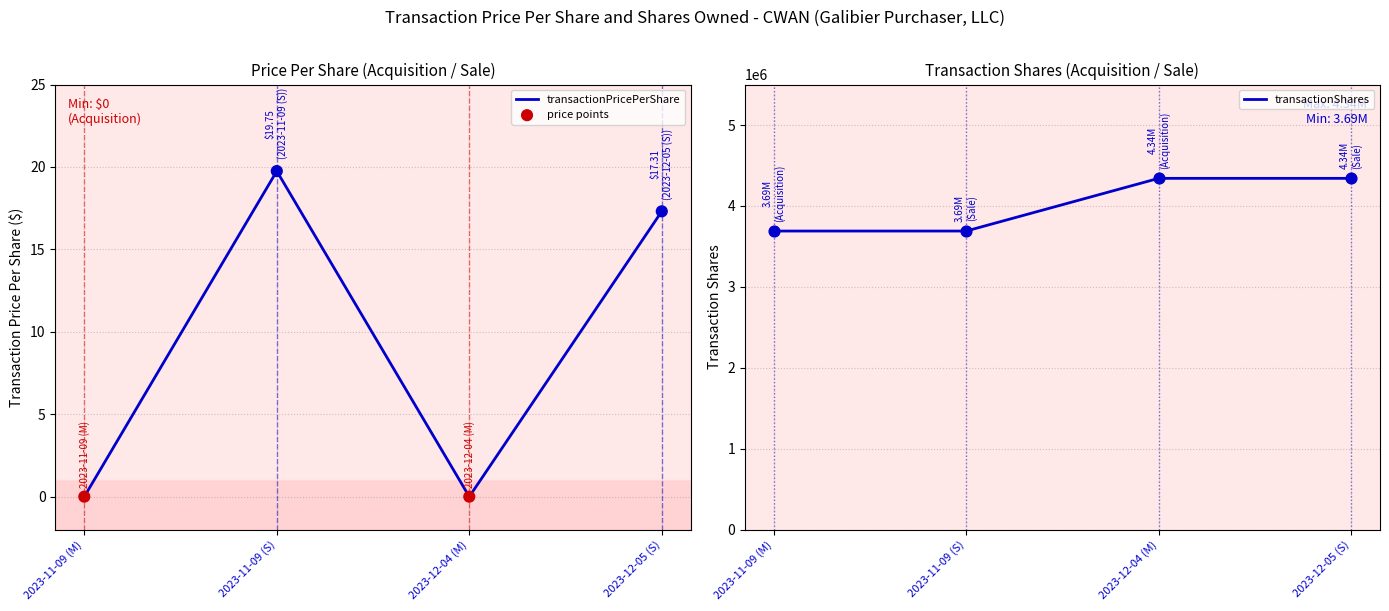

Which series reaches the minimum Y coordinate?

transactionPricePerShare